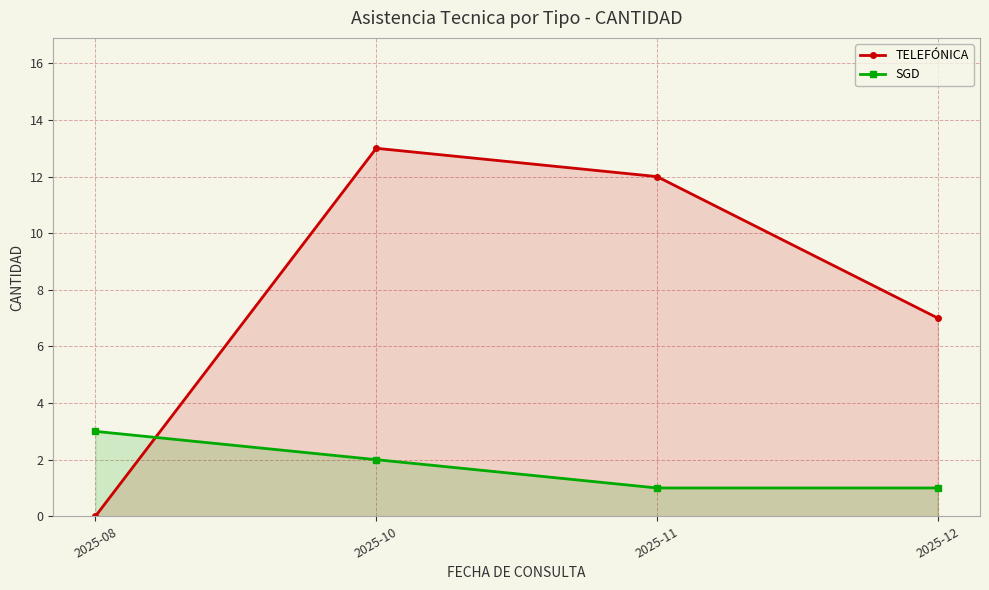

What are all the series names shown in the legend?

TELEFÓNICA, SGD